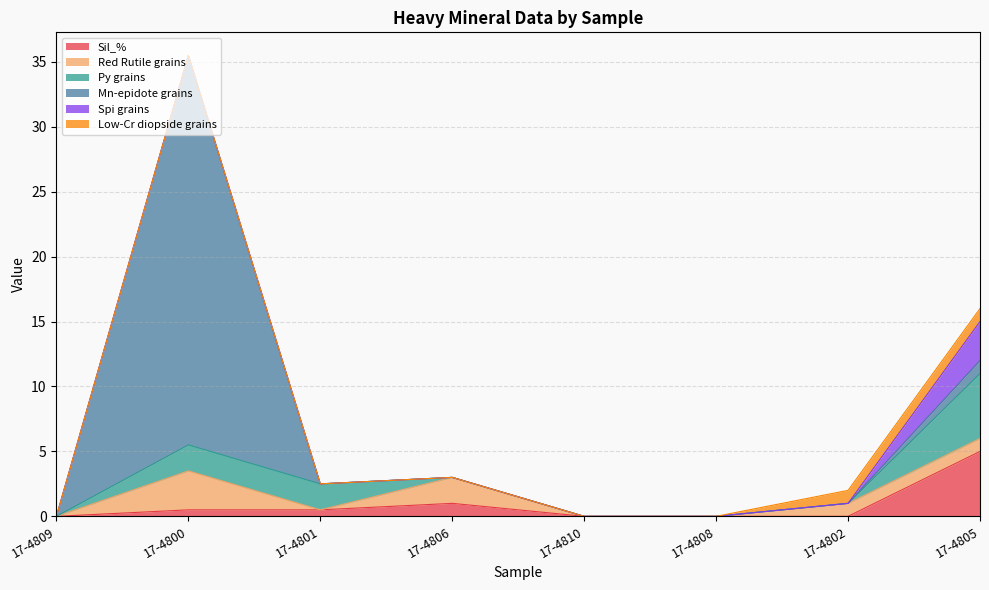

True or false: Low-Cr diopside grains has more than 0 interior local peaks.

False